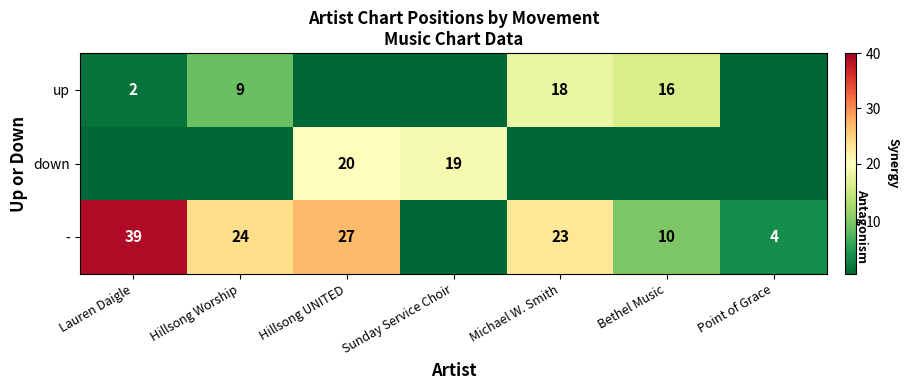

Is the value of up at Hillsong Worship greater than the value of - at Hillsong UNITED?

No